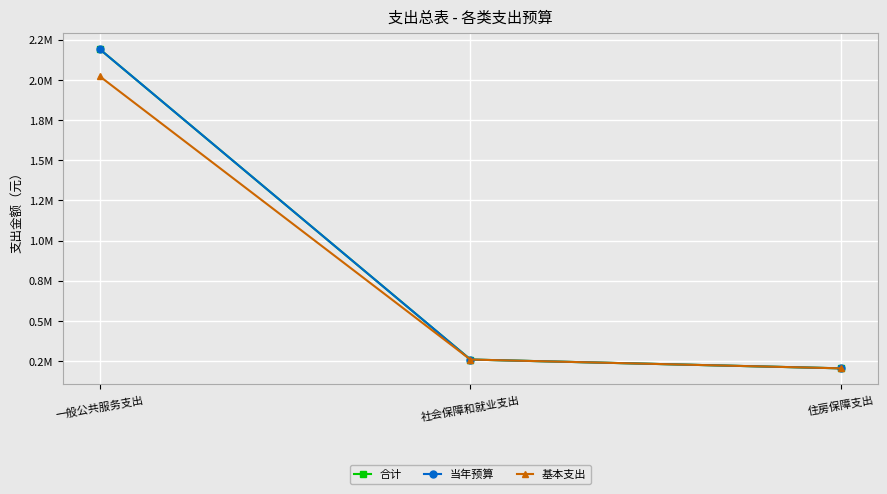

At which label is 基本支出 closest to 1112993?

社会保障和就业支出